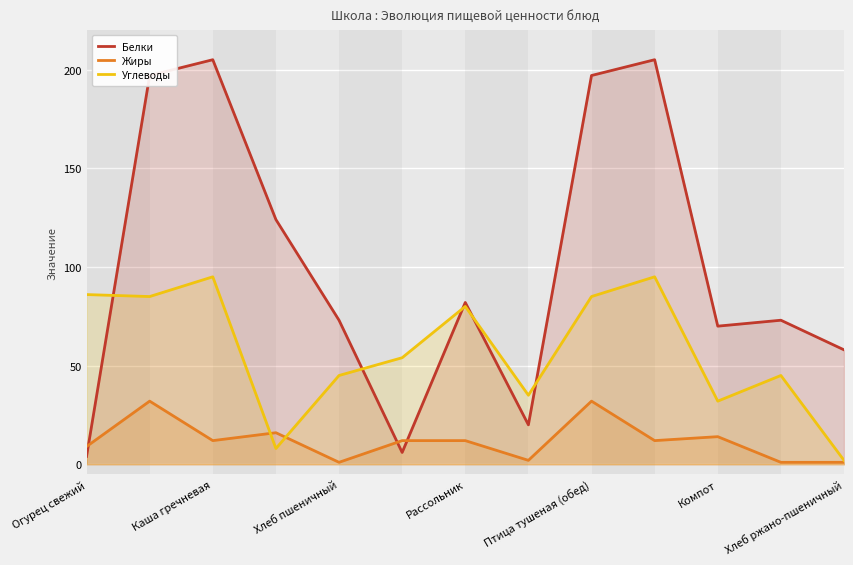

List the series in order of their peak value, highest first.

Белки, Углеводы, Жиры